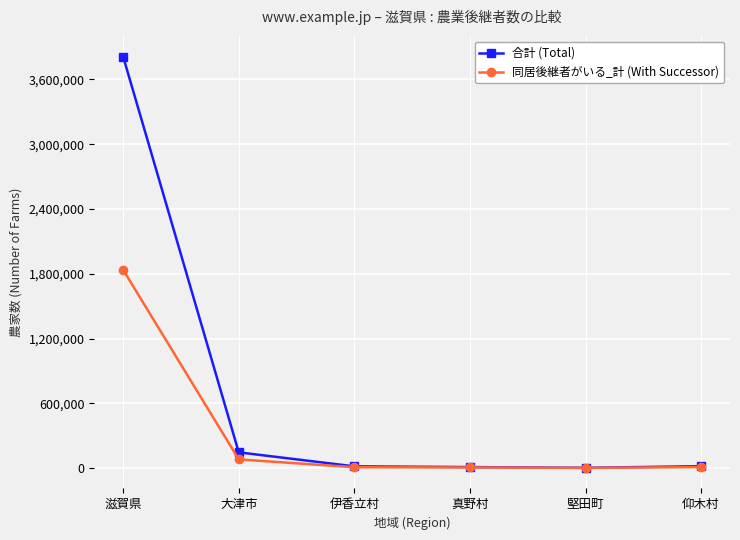

What is the label of the 2nd point from the right?

堅田町